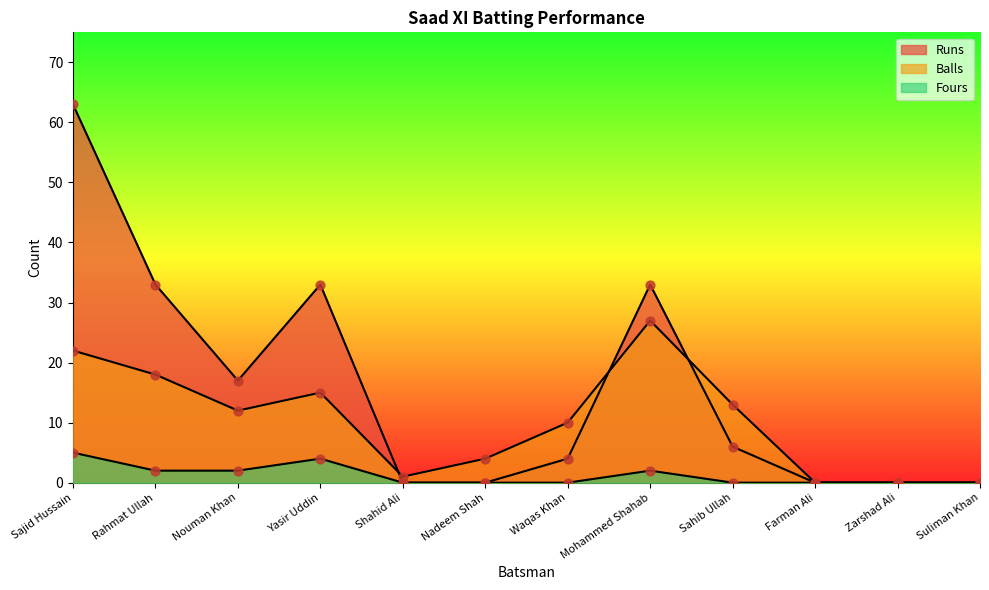

At how many categories does at least one series exceed 34?

1